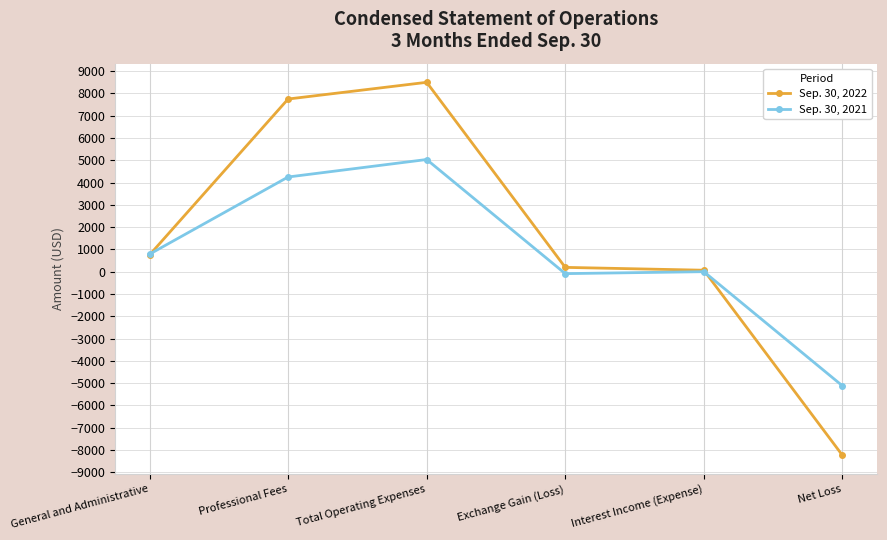

What is the average value of the Sep. 30, 2022 series?

1503